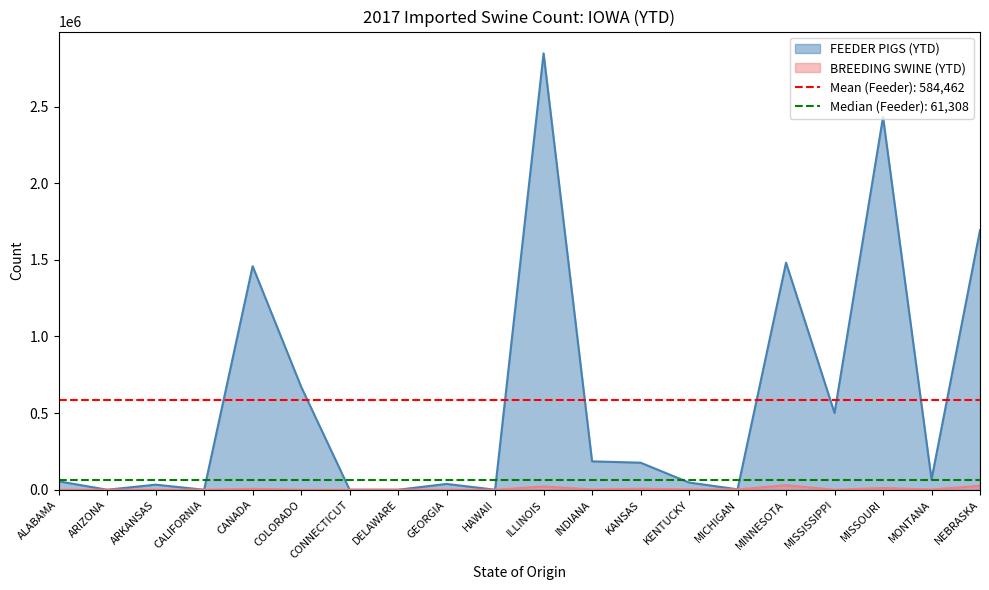

The FEEDER PIGS (YTD) series shows 4811 at MICHIGAN. True or false?

False